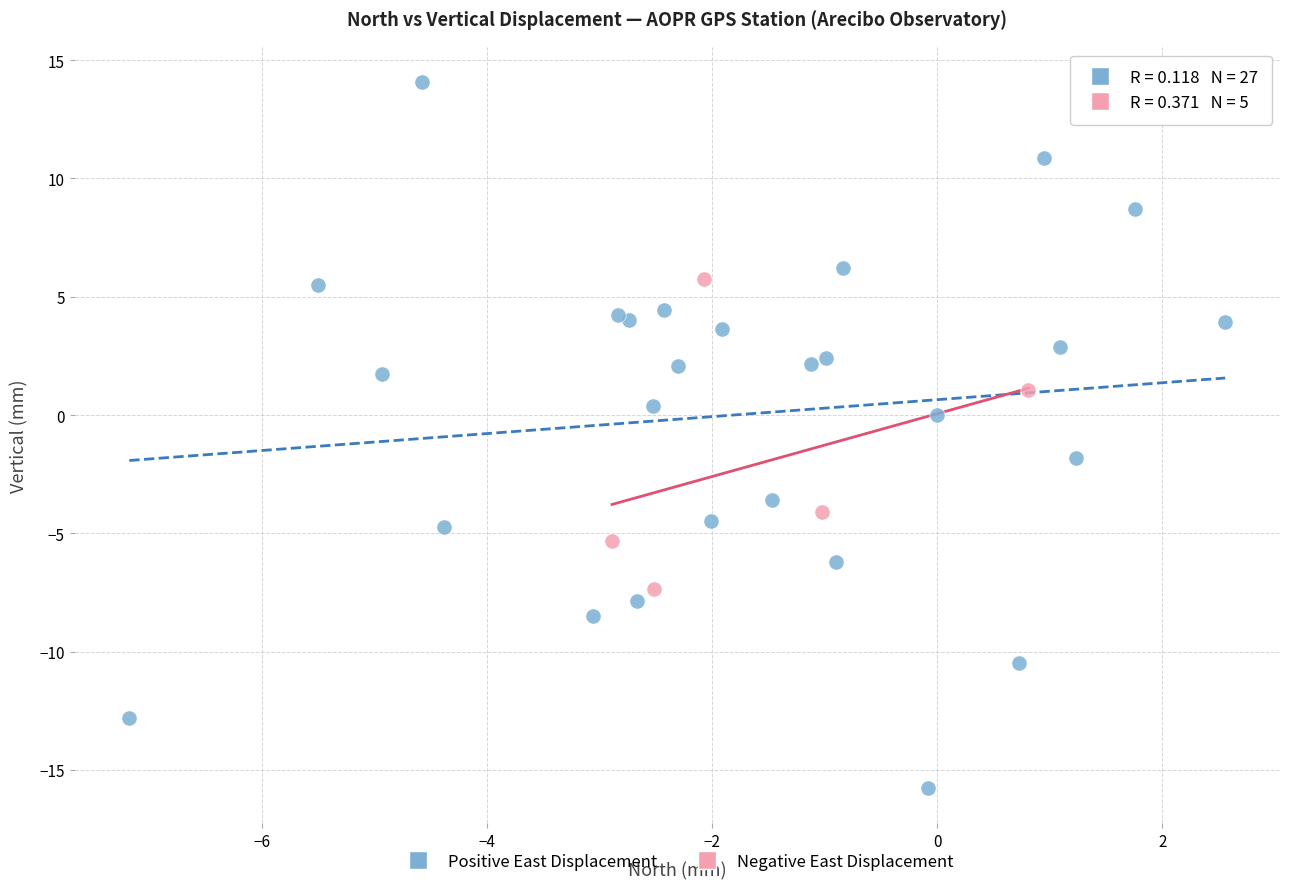

Which series has the widest spread of Y values?

Positive East Displacement